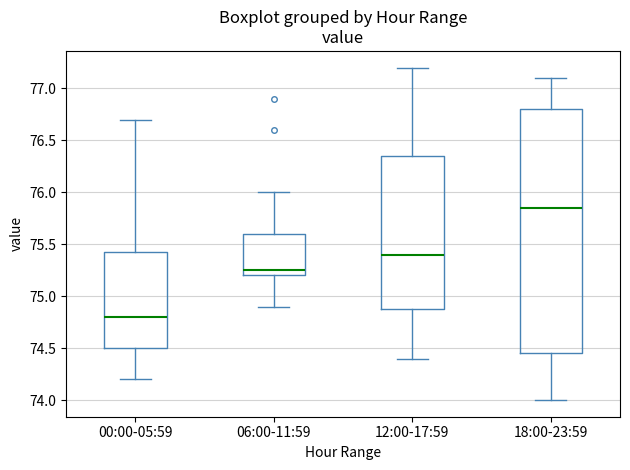

Which box has the highest median line?

18:00-23:59